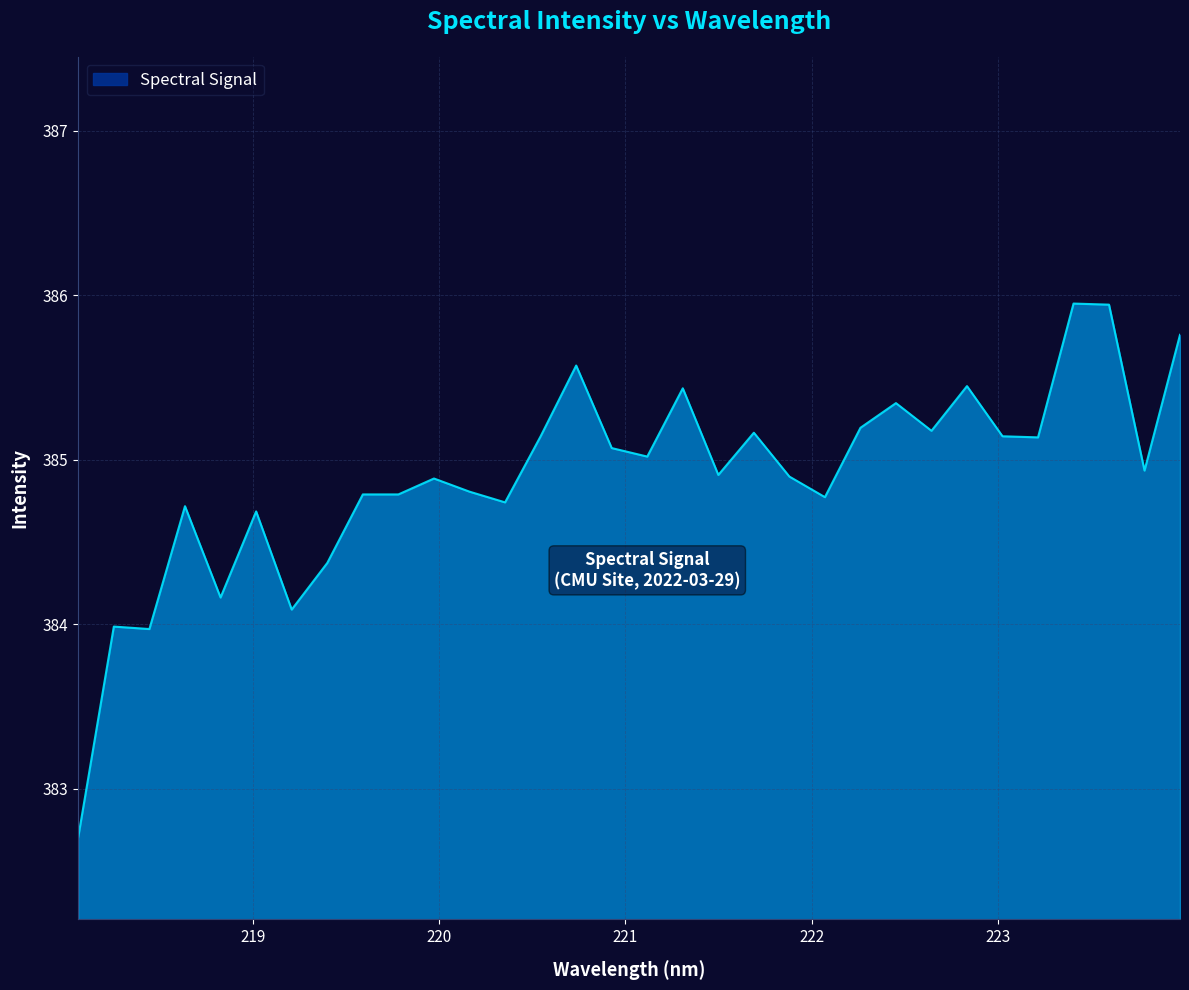

What is the minimum value shown in the chart?

382.7